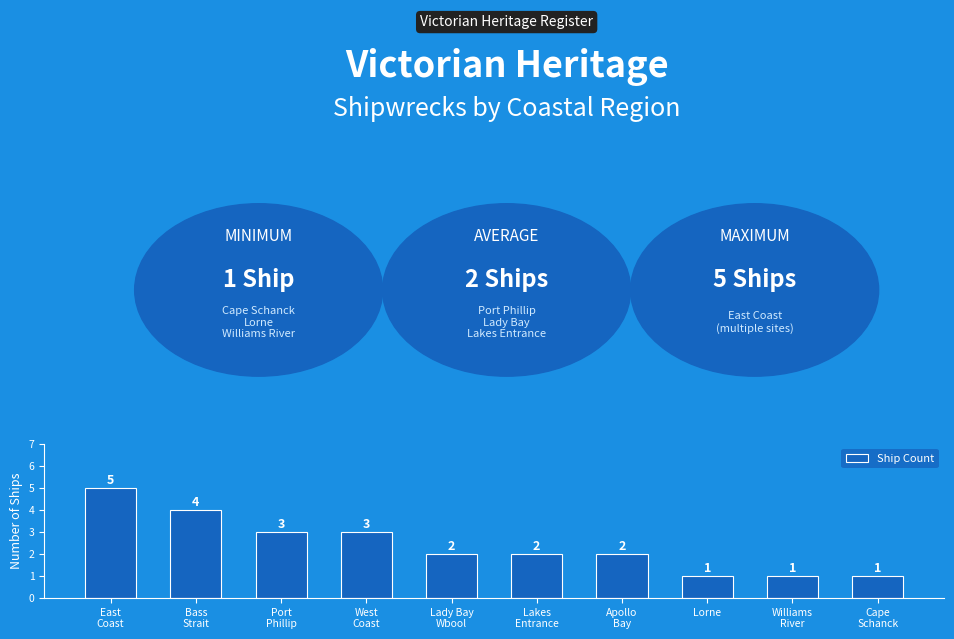

How many bars are there in total?

10